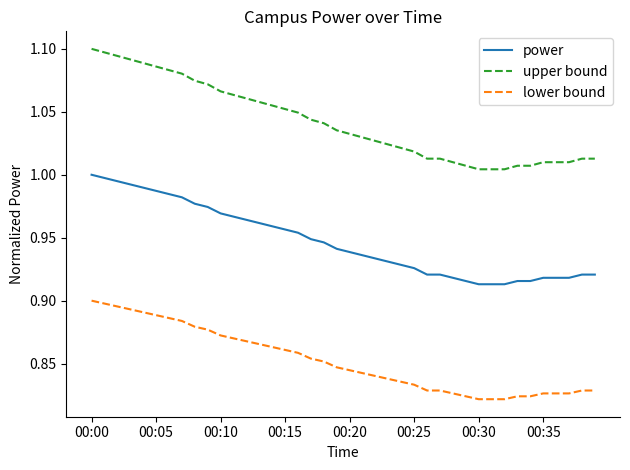

List the series in order of their overall mean, lowest first.

lower bound, power, upper bound